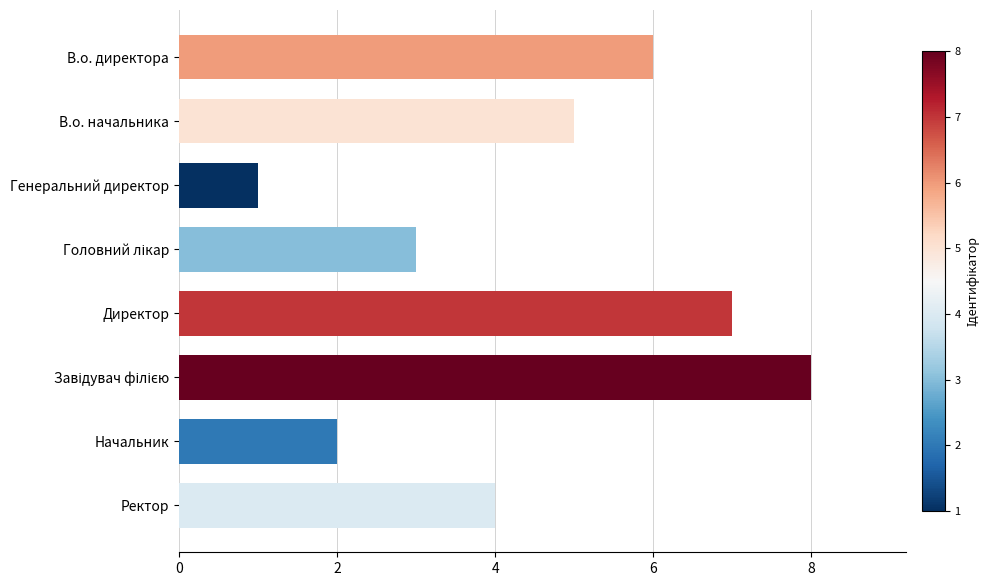

What is the minimum value shown in the chart?

1